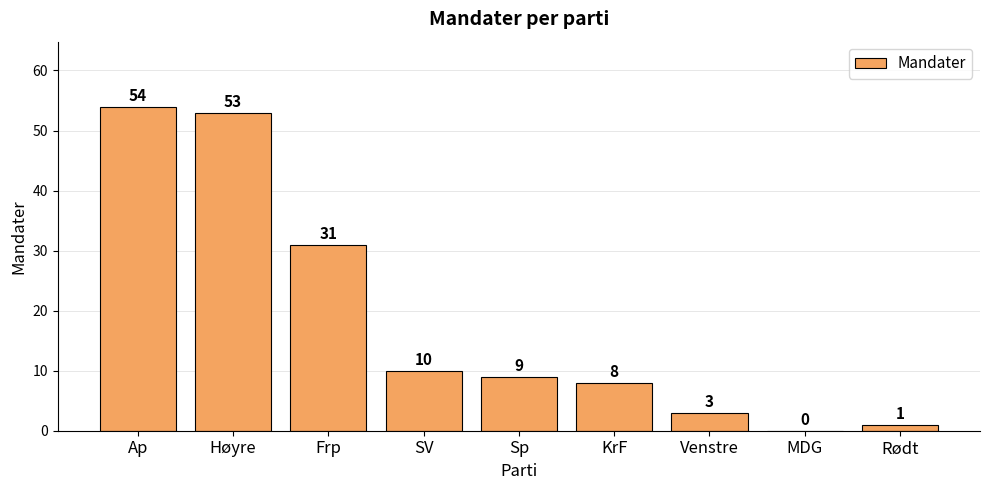

The chart shows a value of 3 at Venstre. True or false?

True